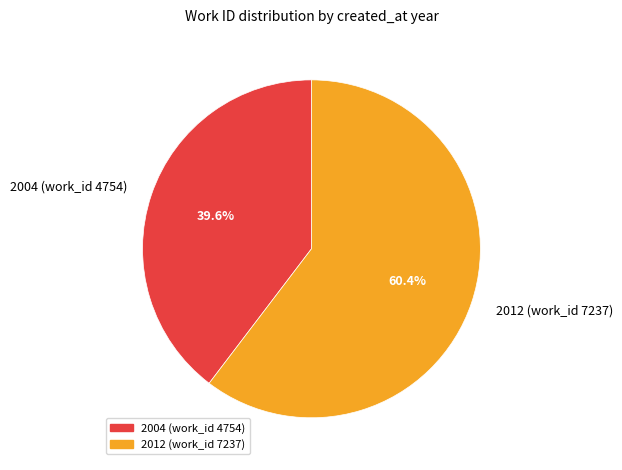

What is the smallest slice in the pie chart?

2004 (work_id 4754)